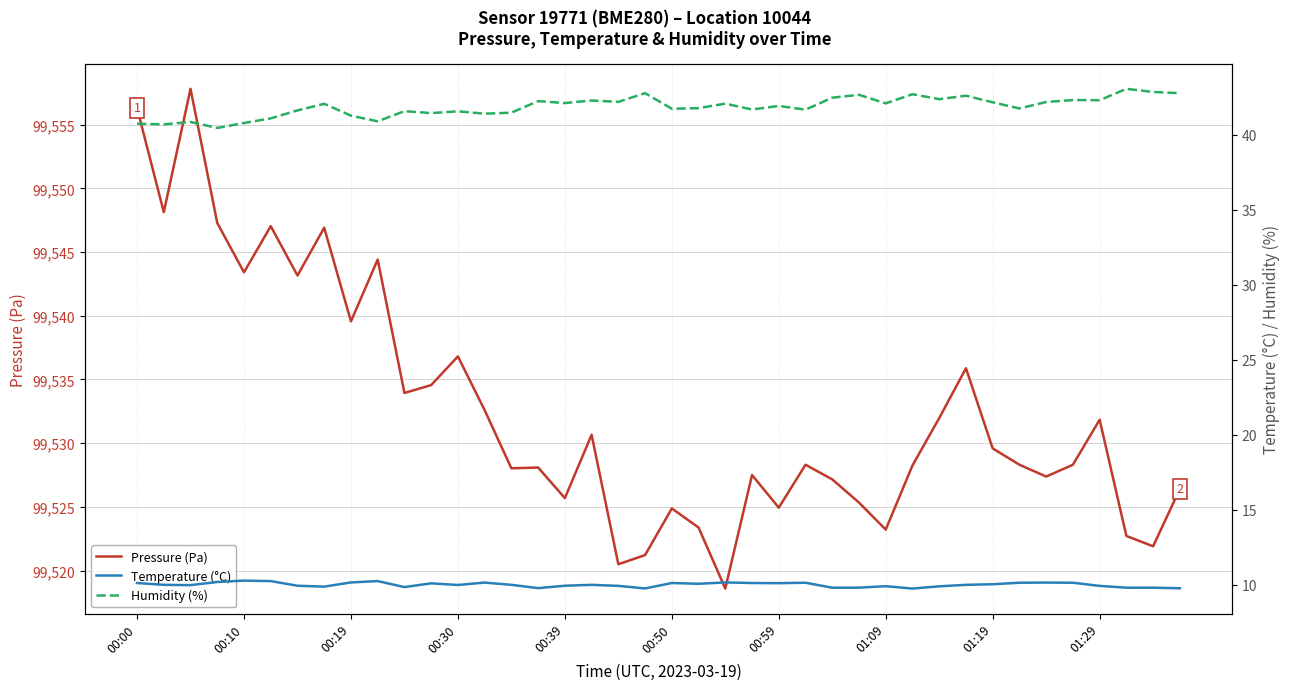

What is the maximum value shown in the chart?

99557.8